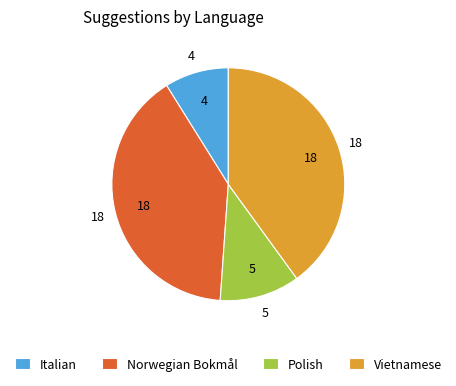

Which category has the smallest portion of the pie?

Italian